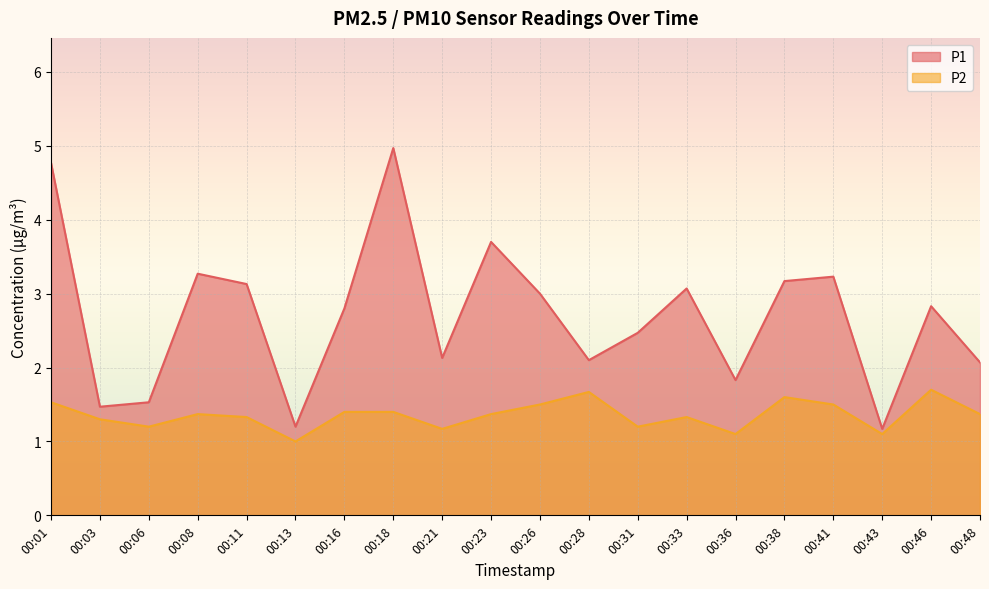

What is the difference between the second highest and minimum values in the P1 series?

3.6